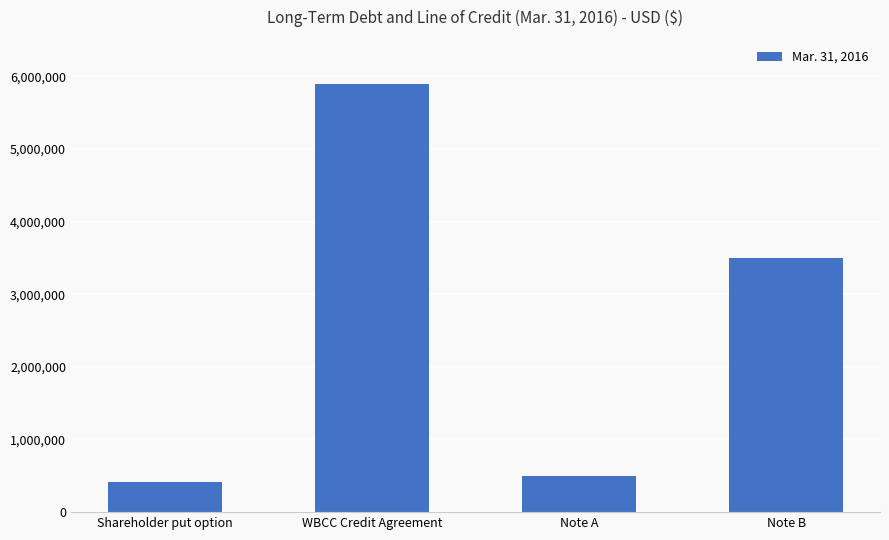

The chart shows a value of 411192 at Shareholder put option. True or false?

True